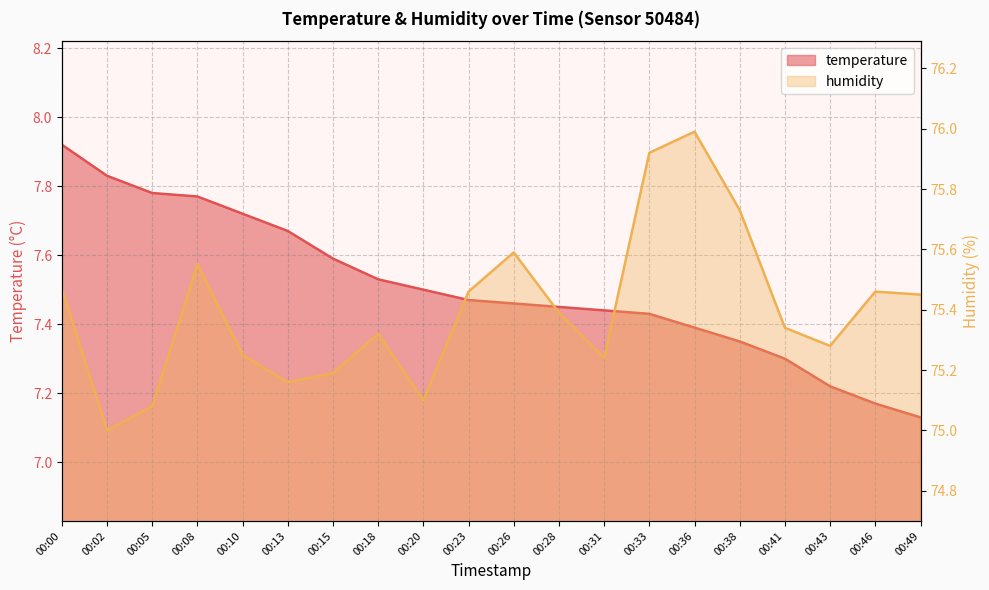

Where is temperature nearest to the value 7?

00:49